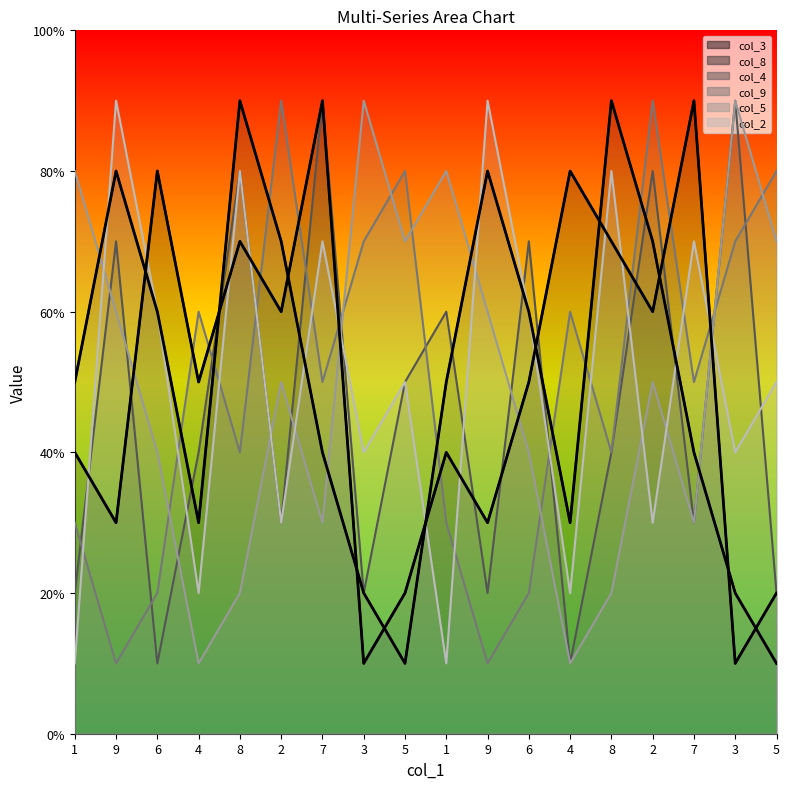

How many data points in col_8 are above 5?

8